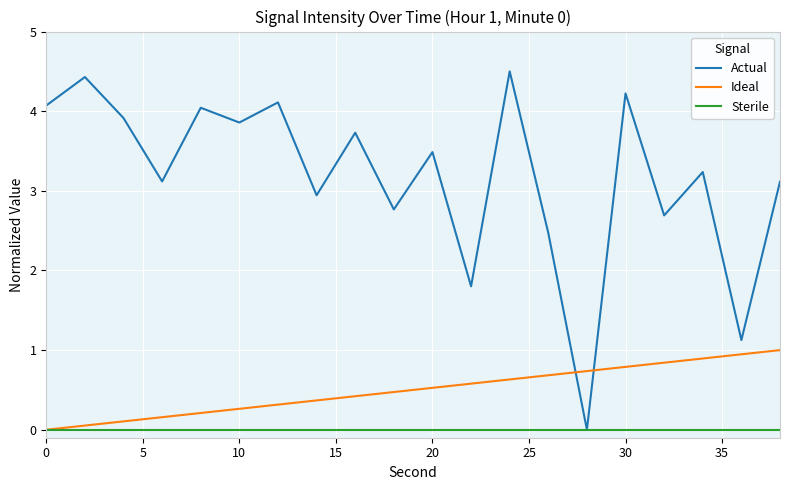

List the series in order of their peak value, highest first.

Actual, Ideal, Sterile